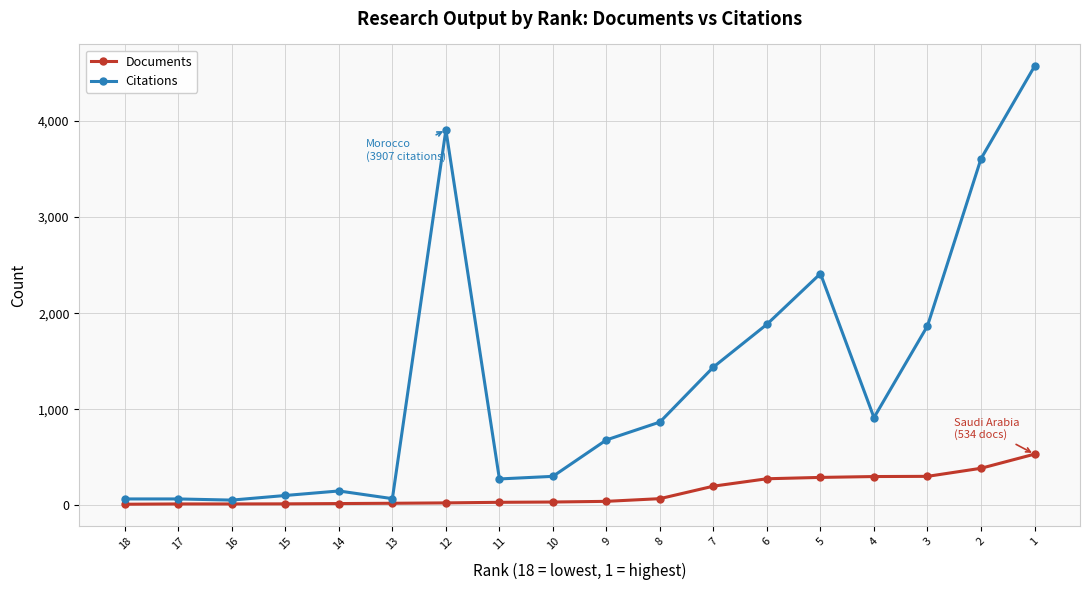

True or false: Citations and Documents cross at least once.

False